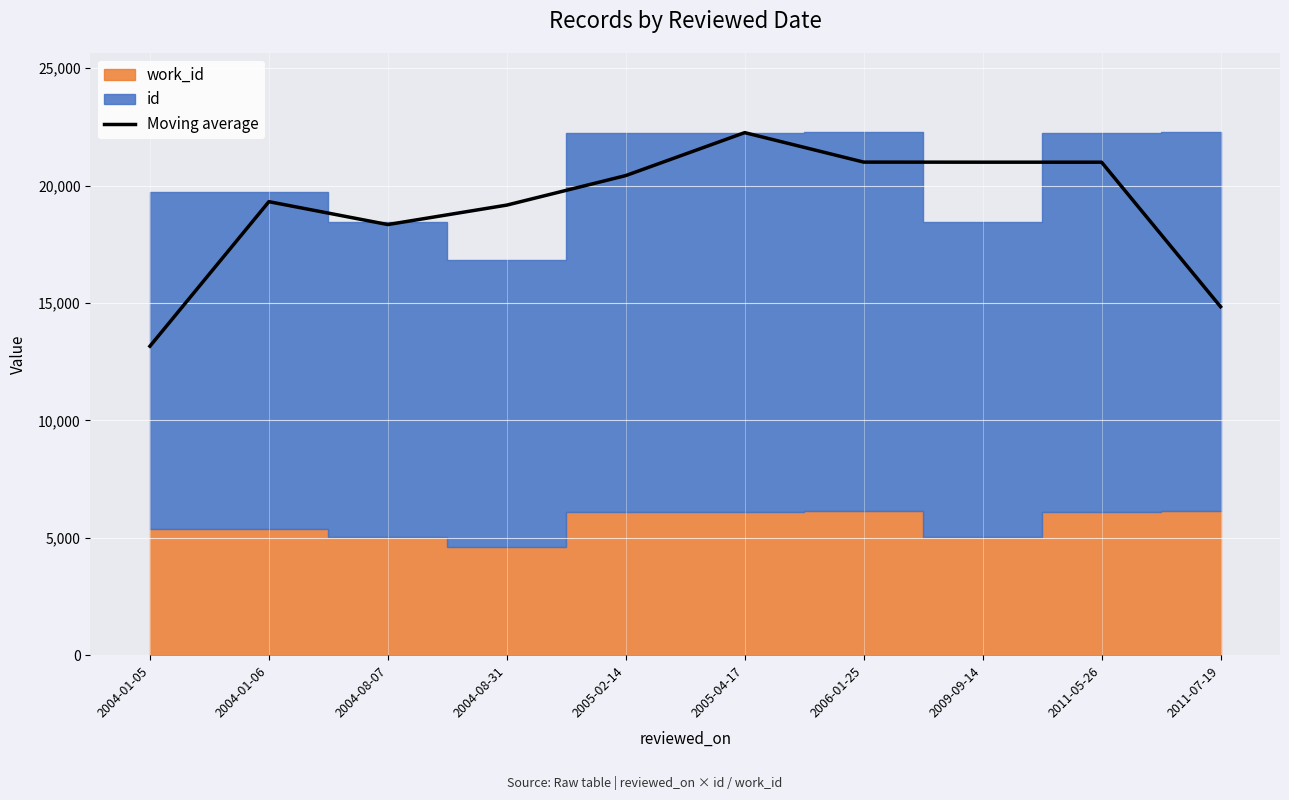

Approximately how many times larger is the value at 2005-04-17 compared to 2005-02-14?

1.1